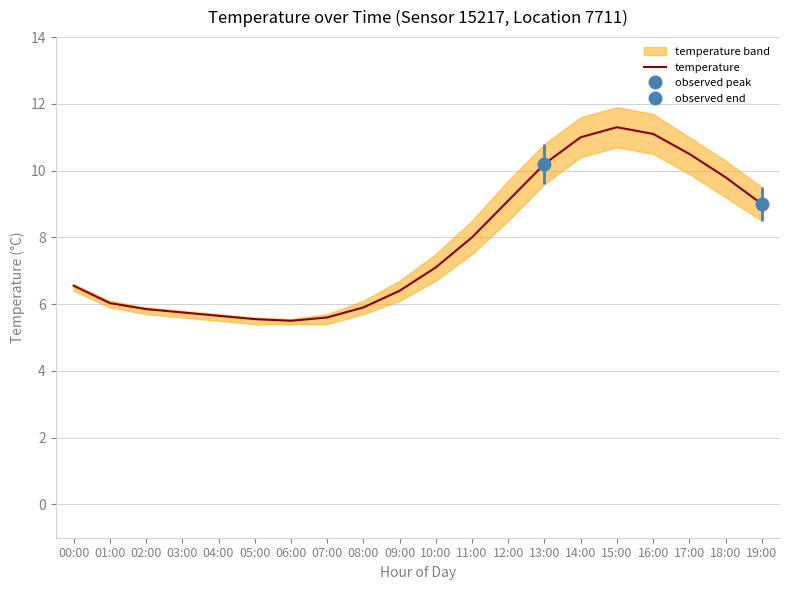

What is the value of the 13th point from the left?

9.1